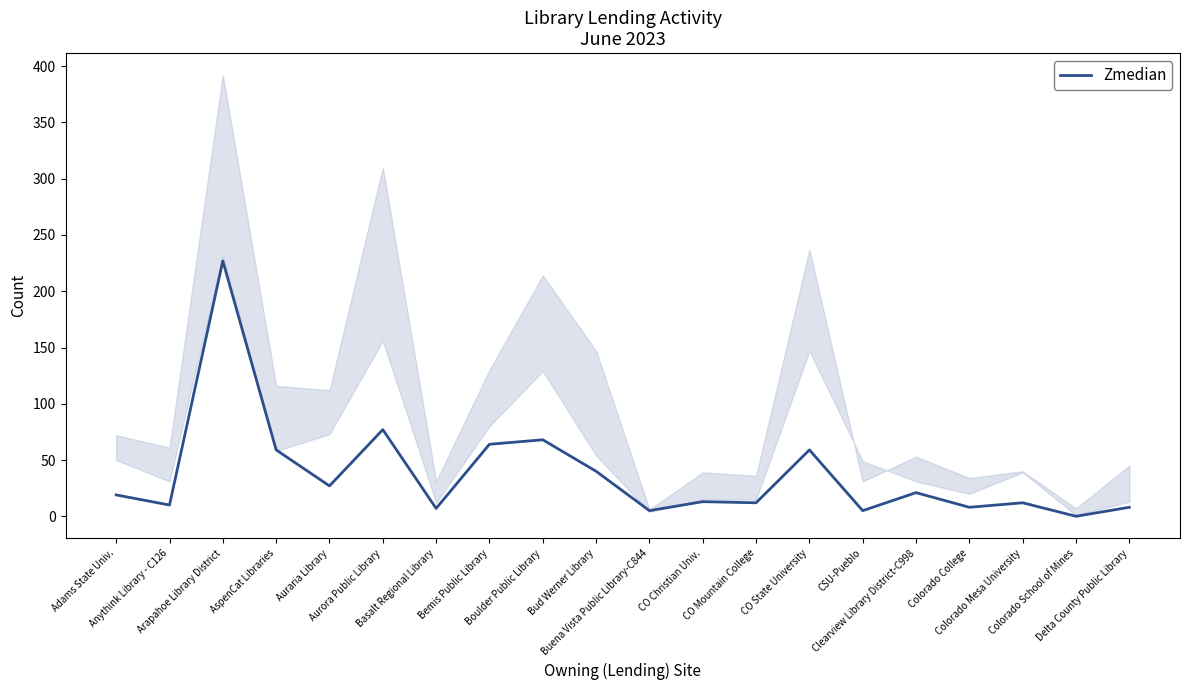

The value at Clearview Library District-C998 is 21. True or false?

True